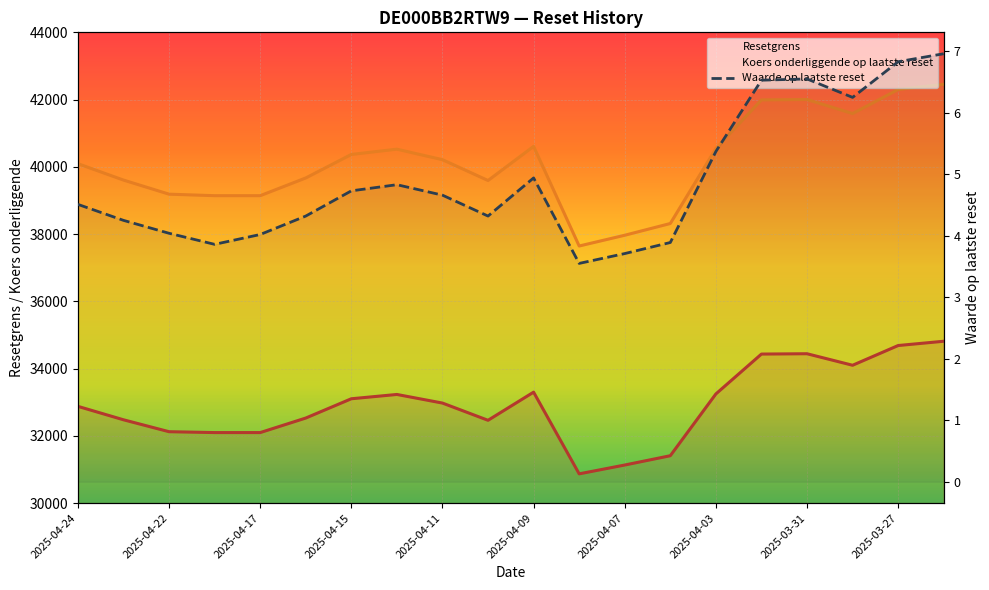

What position from the left is 10?

11